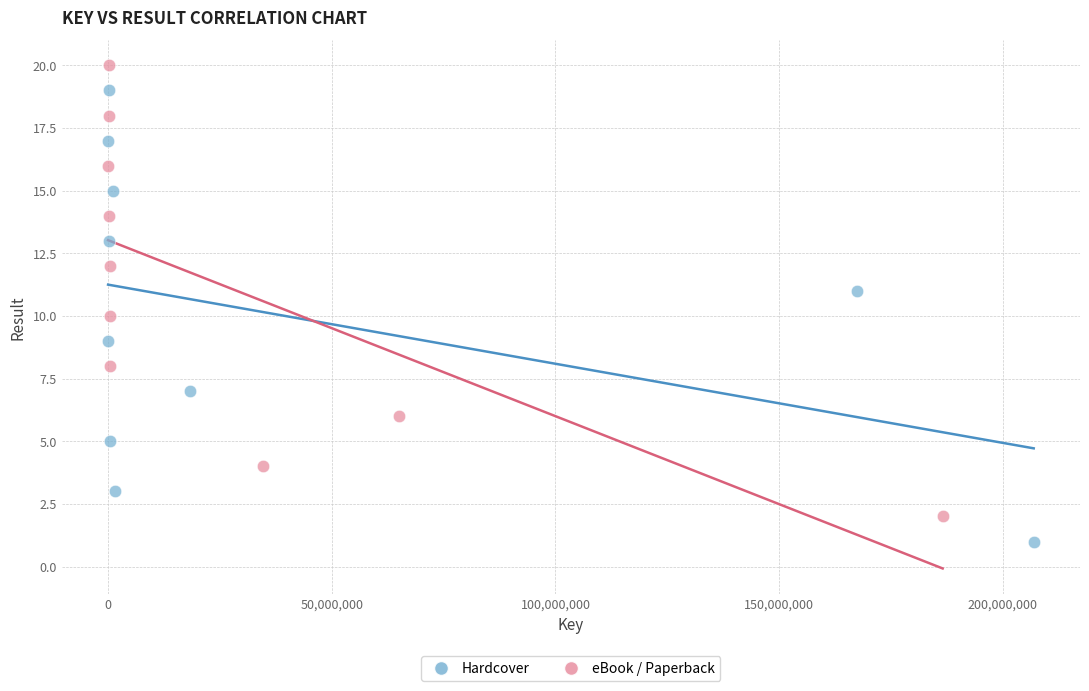

Which series contains the highest Y value?

eBook / Paperback